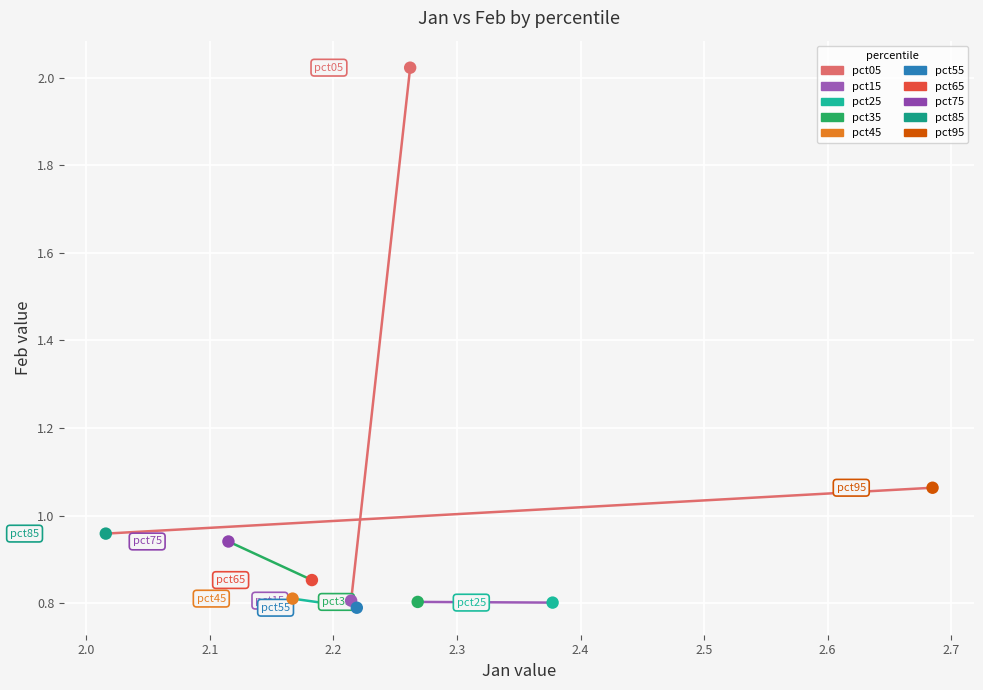

What are all the series names shown in the legend?

pct05, pct15, pct25, pct35, pct45, pct55, pct65, pct75, pct85, pct95